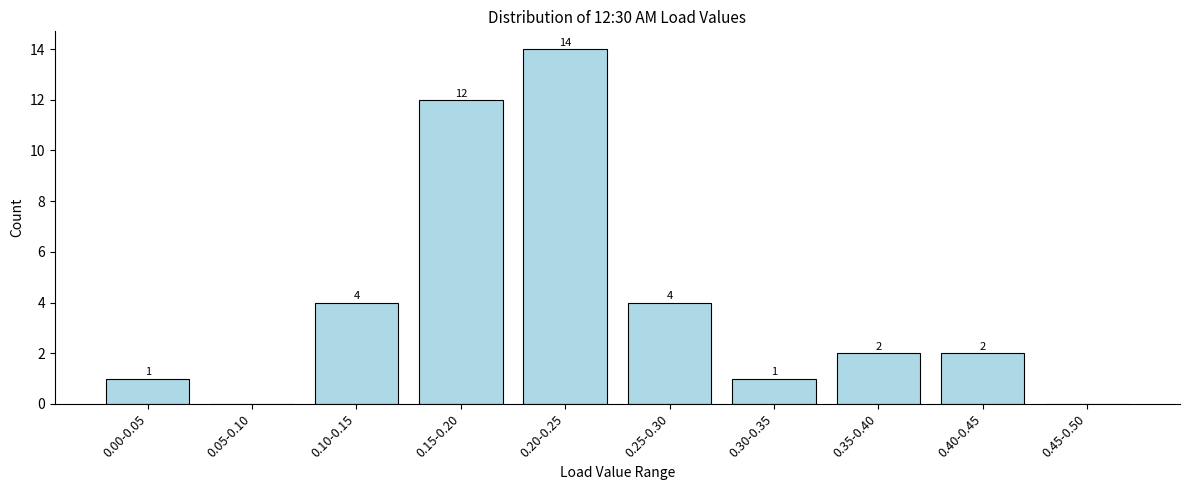

Reading left to right, list all the values displayed in this chart.

0.00-0.05=1	0.05-0.10=0	0.10-0.15=4	0.15-0.20=12	0.20-0.25=14	0.25-0.30=4	0.30-0.35=1	0.35-0.40=2	0.40-0.45=2	0.45-0.50=0